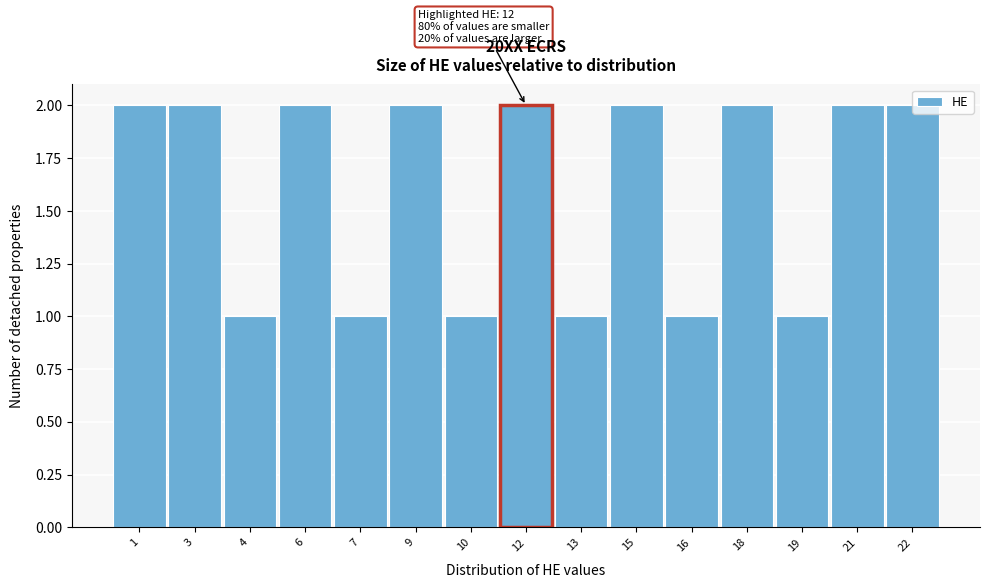

What is the sum of all values?

24